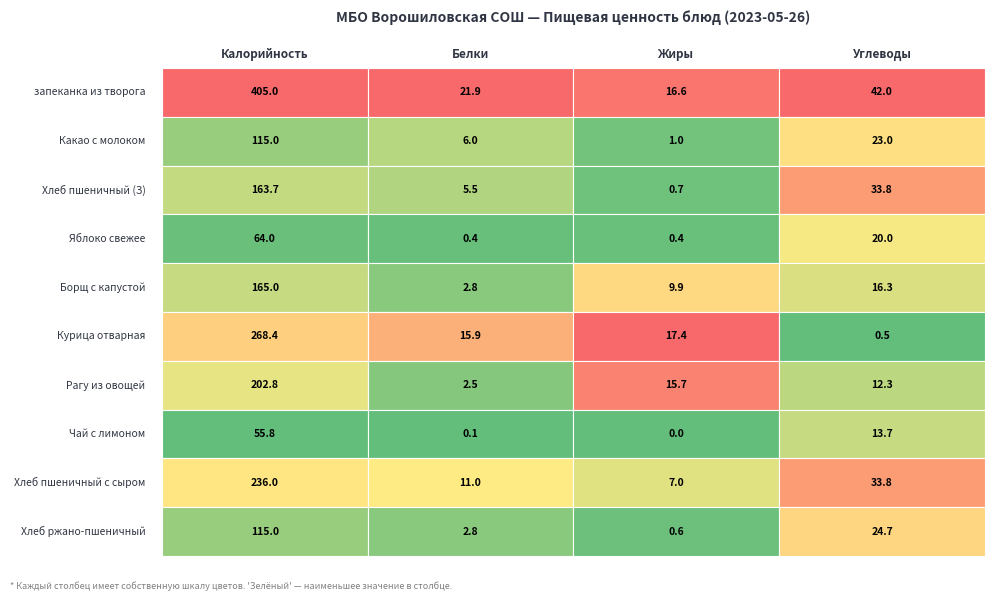

Rank the series at Калорийность from highest to lowest value.

запеканка из творога, Курица отварная, Хлеб пшеничный с сыром, Рагу из овощей, Борщ с капустой, Хлеб пшеничный (З), Какао с молоком, Хлеб ржано-пшеничный, Яблоко свежее, Чай с лимоном